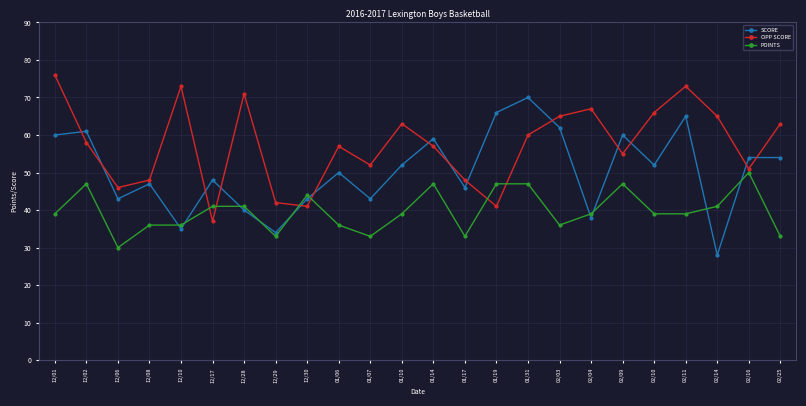

Between 12/01 and 12/10, which series saw the biggest shift?

SCORE